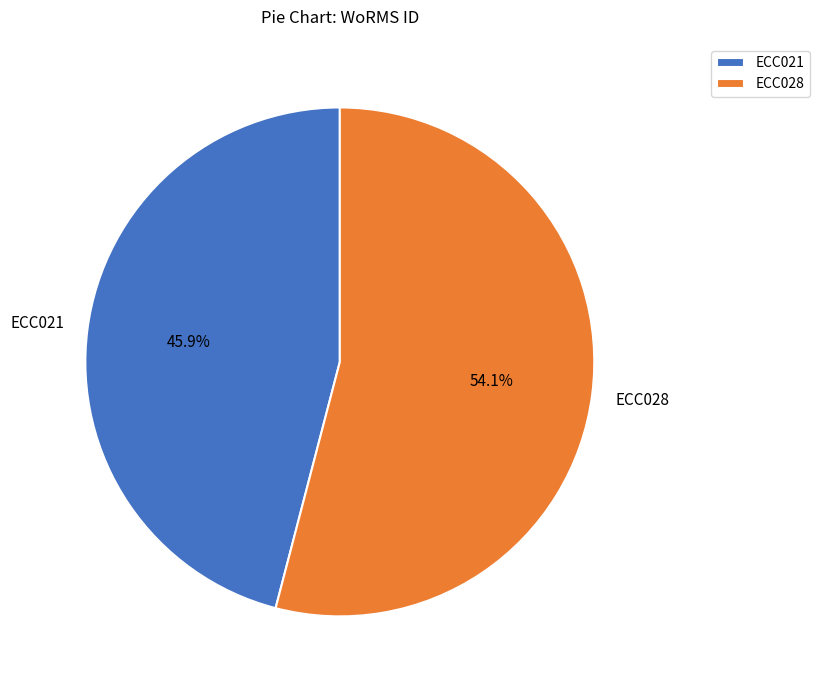

Is ECC028 the majority of the pie?

Yes